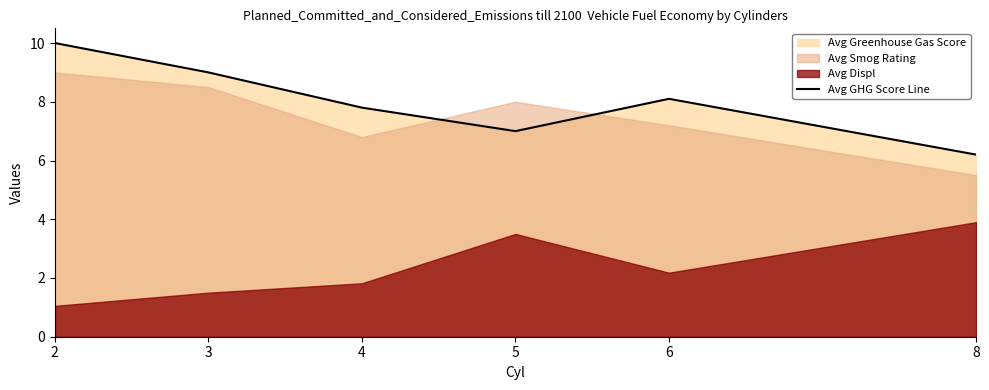

What is the change in value from 2 to 4?

-2.2